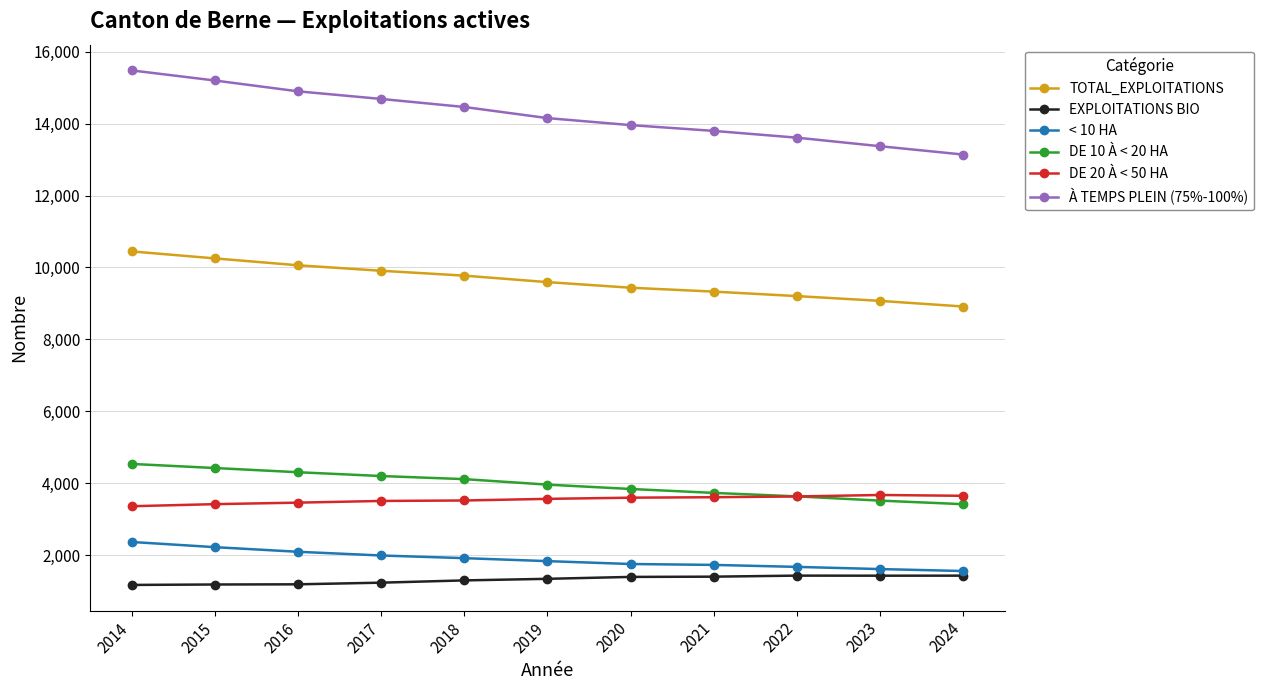

The value of À TEMPS PLEIN (75%-100%) at 2023 is 13372. True or false?

True